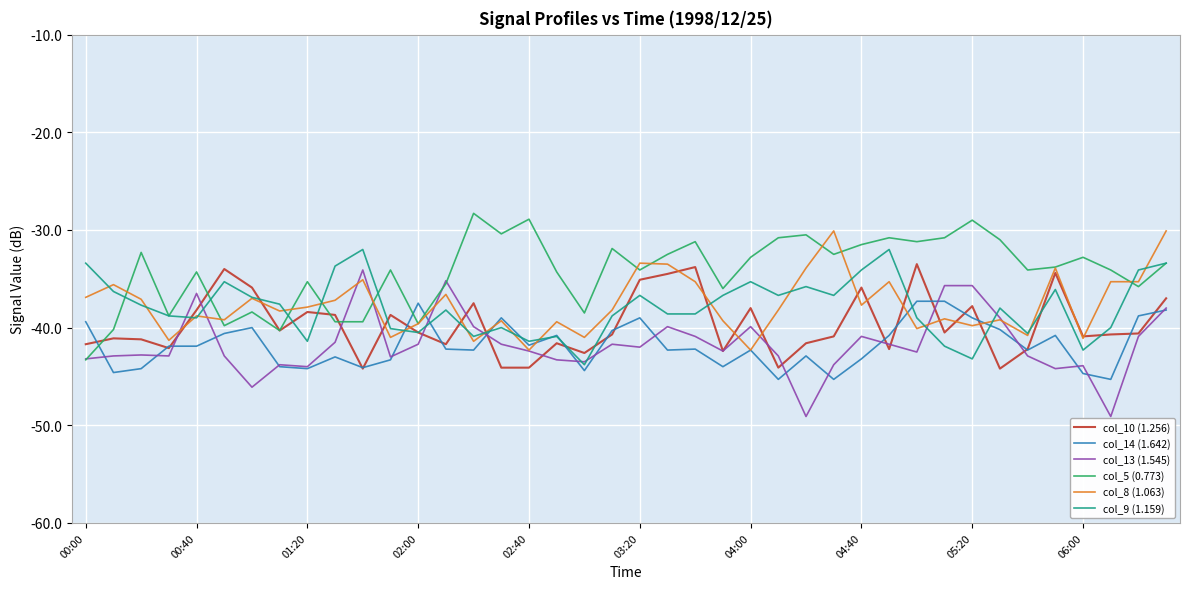

List the series in order of their peak value, highest first.

col_5 (0.773), col_8 (1.063), col_9 (1.159), col_10 (1.256), col_13 (1.545), col_14 (1.642)